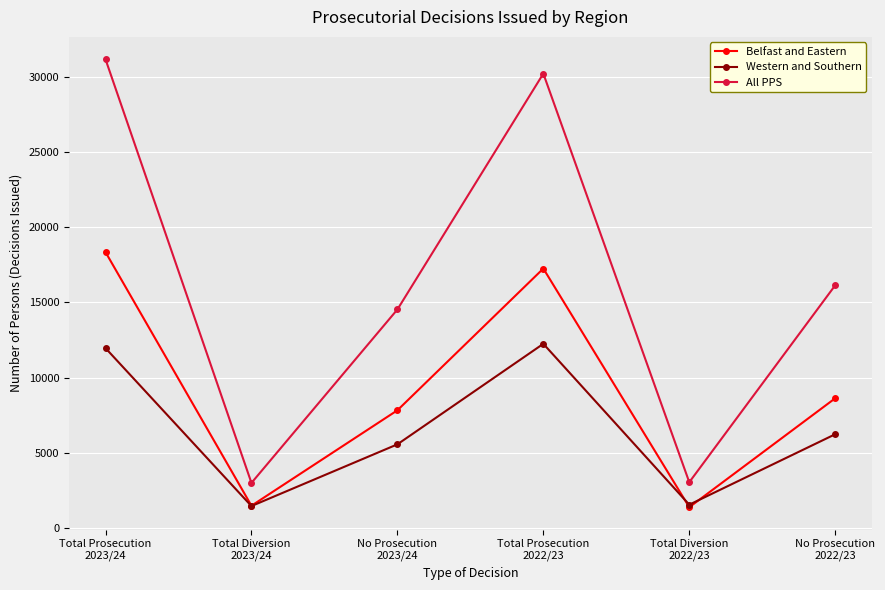

What are all the series names shown in the legend?

Belfast and Eastern, Western and Southern, All PPS